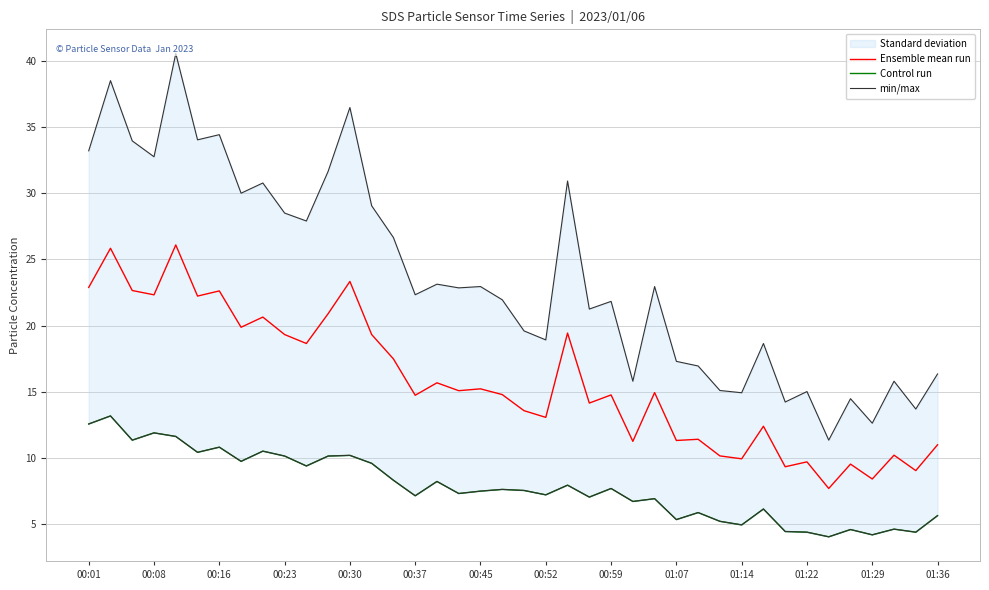

Reading right to left, extract all data points from this chart.

Ensemble mean run: 11.0	9.1	10.2	8.4	9.5	7.7	9.7	9.3	12.4	9.9	10.2	11.4	11.3	14.9	11.3	14.8	14.2	19.4	13.1	13.6	14.8	15.2	15.1	15.7	14.7	17.5	19.3	23.3	20.9	18.6	19.3	20.6	19.9	22.6	22.2	26.1	22.3	22.7	25.8	22.9
Control run: 5.7	4.4	4.6	4.2	4.6	4.0	4.4	4.5	6.2	5.0	5.2	5.9	5.3	6.9	6.7	7.7	7.0	8.0	7.2	7.5	7.6	7.5	7.3	8.2	7.2	8.3	9.6	10.2	10.2	9.4	10.2	10.5	9.8	10.8	10.4	11.6	11.9	11.3	13.2	12.6
min/max: 16.4	13.7	15.8	12.6	14.5	11.3	15.0	14.2	18.6	14.9	15.1	16.9	17.3	22.9	15.8	21.8	21.2	30.9	18.9	19.6	21.9	22.9	22.9	23.1	22.3	26.6	29.1	36.5	31.6	27.9	28.5	30.8	30.0	34.4	34.0	40.5	32.8	34.0	38.5	33.2